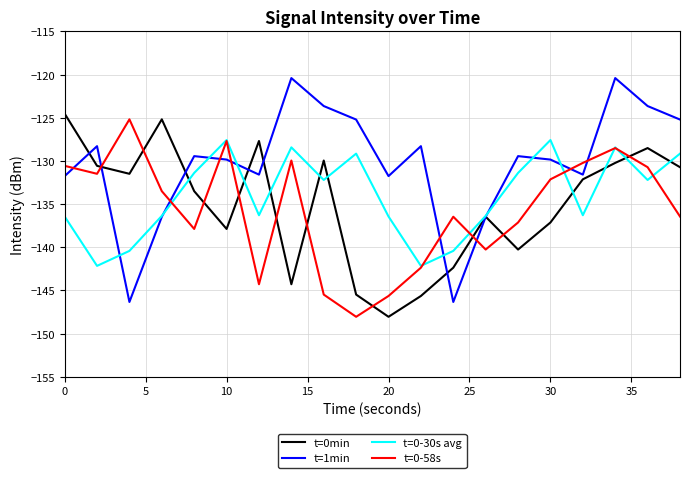

What is the minimum value shown in the chart?

-148.0